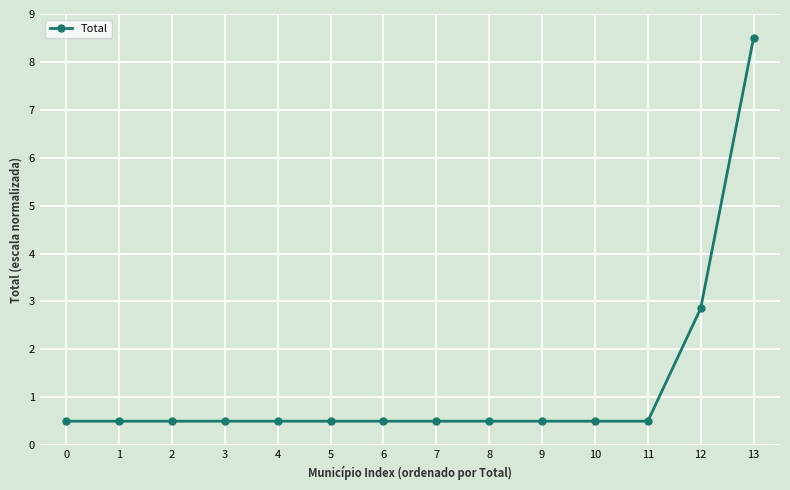

Is it true that the value at 9 is 0.5?

True